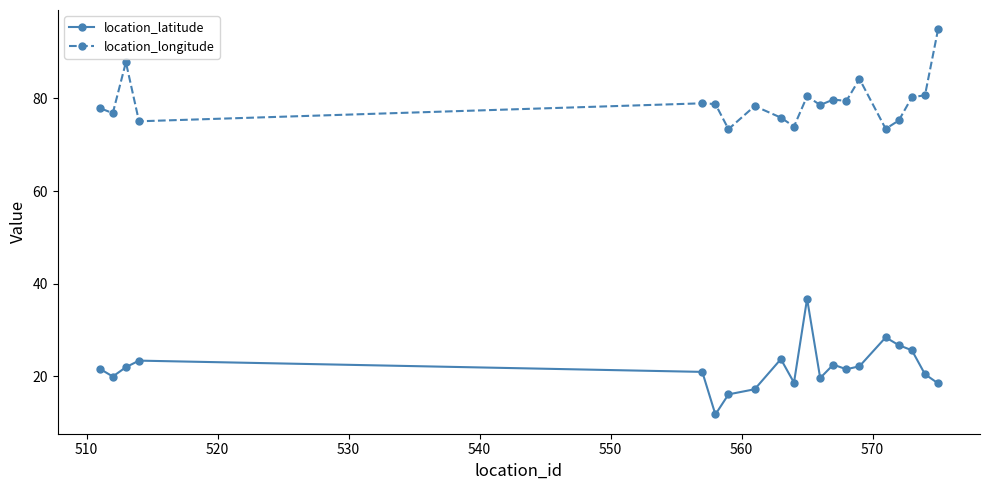

List the series in order of their overall mean, lowest first.

location_latitude, location_longitude